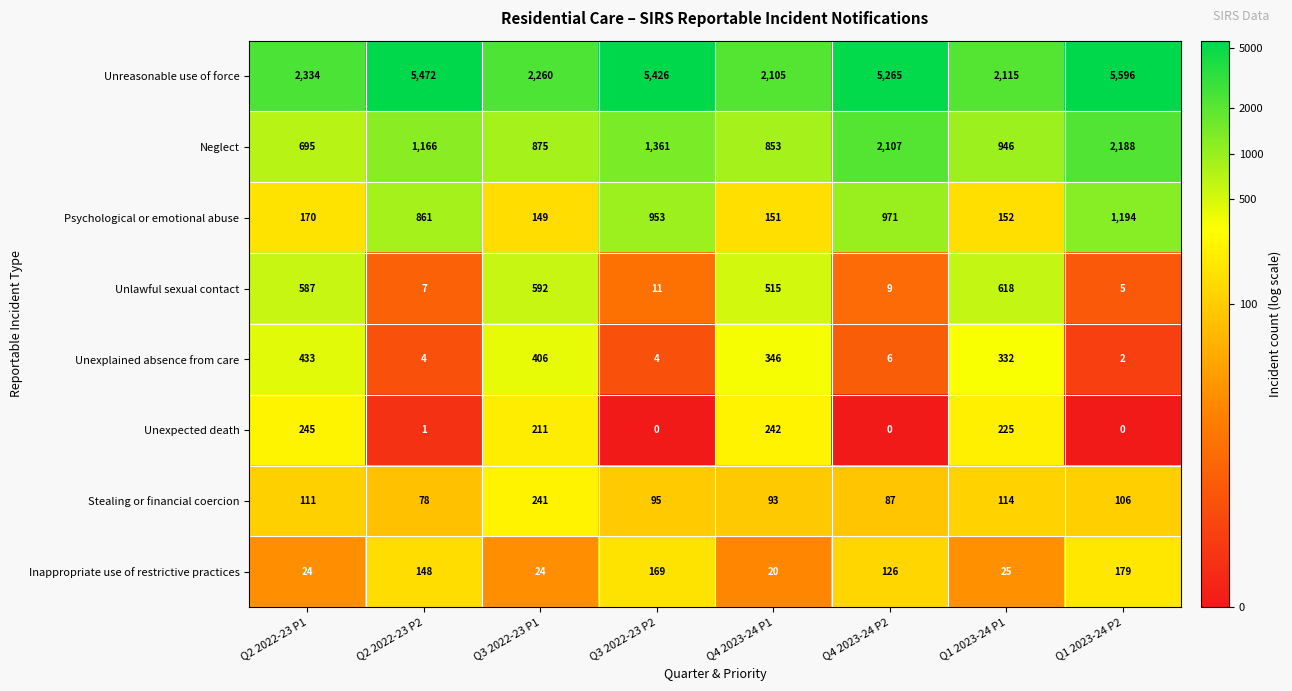

What is the sum of all Unexplained absence from care values?

1533